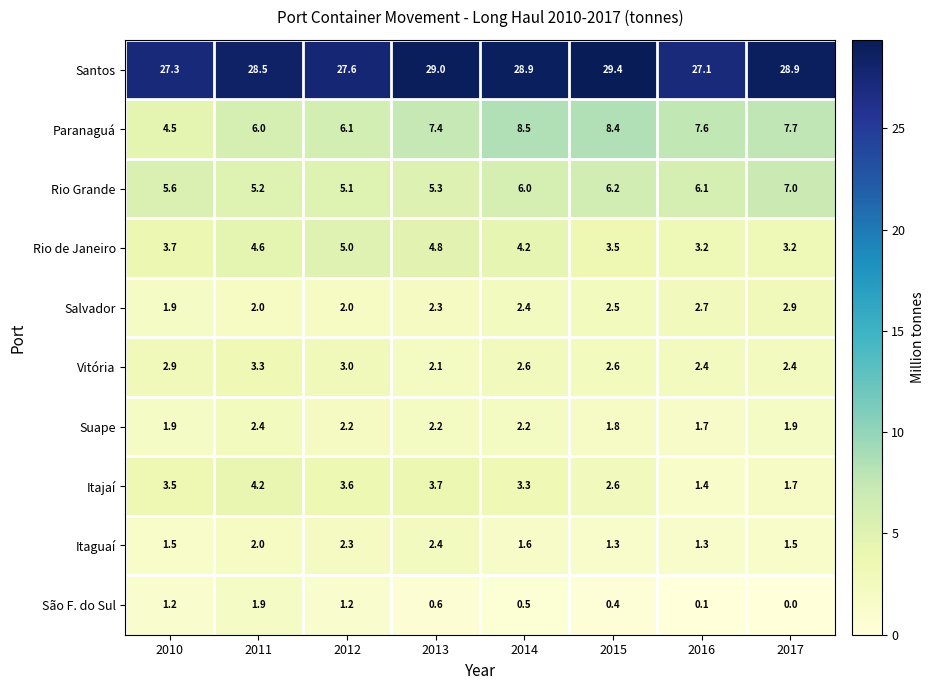

The value of Vitória at 2016 is 2.4. True or false?

True